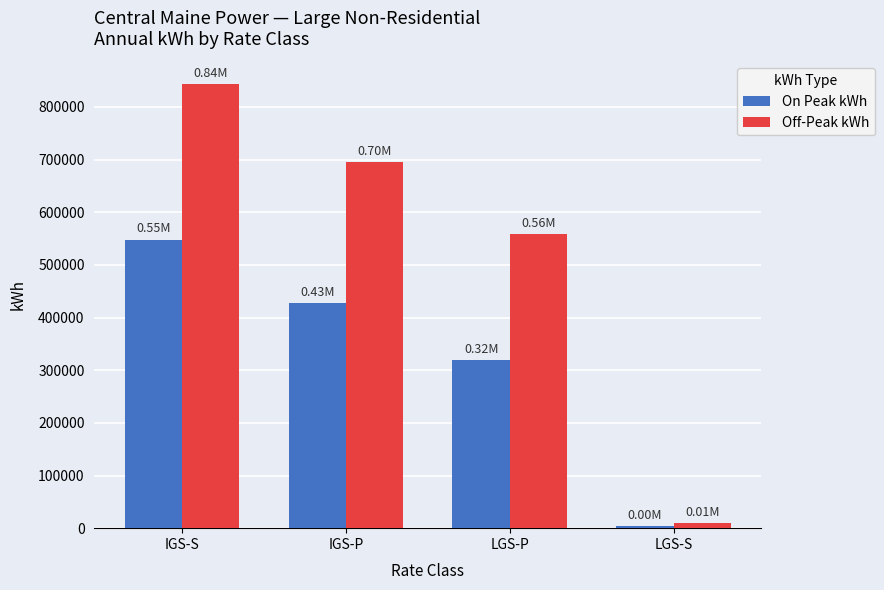

Reading left to right, extract all data points from this chart.

On Peak kWh: IGS-S=548097.1	IGS-P=427985.5	LGS-P=318532.3	LGS-S=3568.3
Off-Peak kWh: IGS-S=844082.9	IGS-P=695547.8	LGS-P=558319.2	LGS-S=9077.4